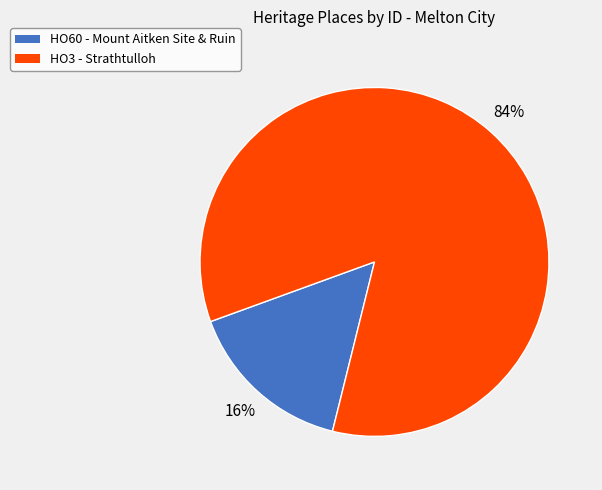

What is the majority slice?

HO3 - Strathtulloh